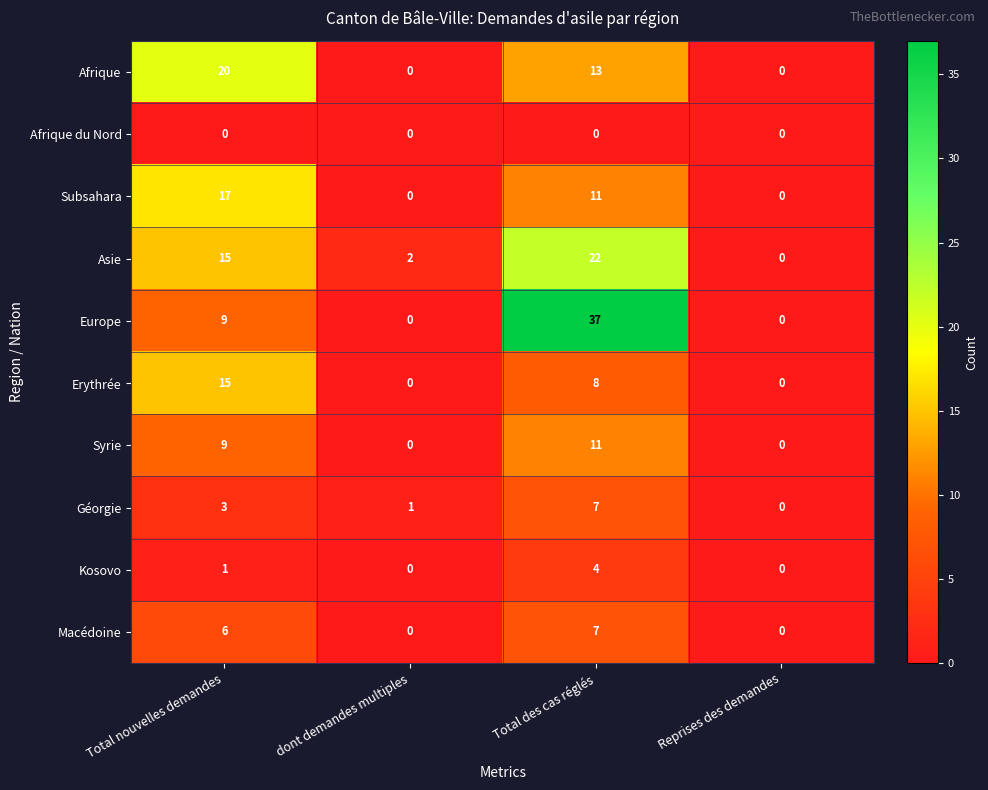

At which label is Géorgie closest to 3?

Total nouvelles demandes